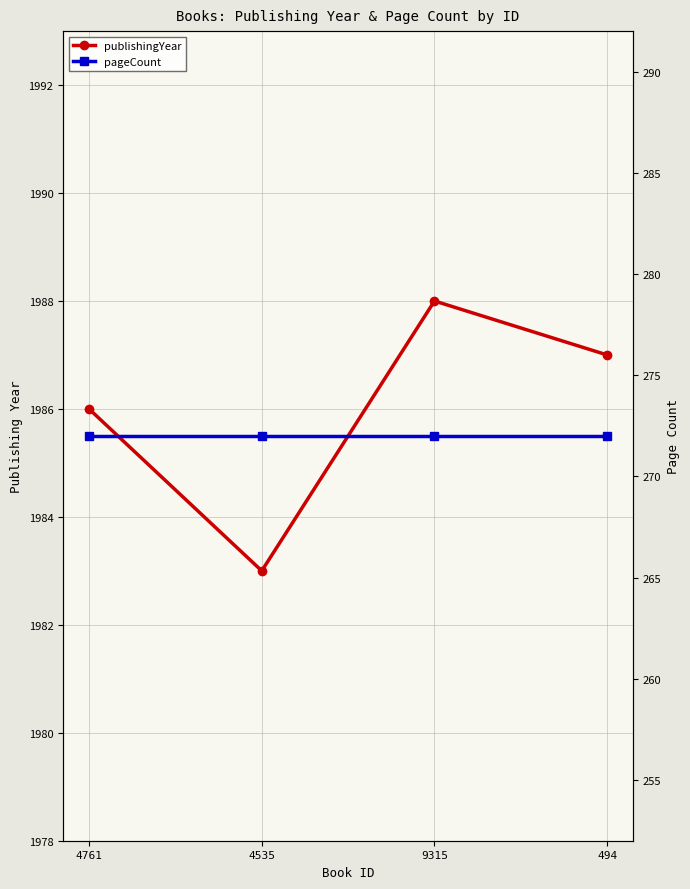

The value of publishingYear at 4761 is 1986. True or false?

True